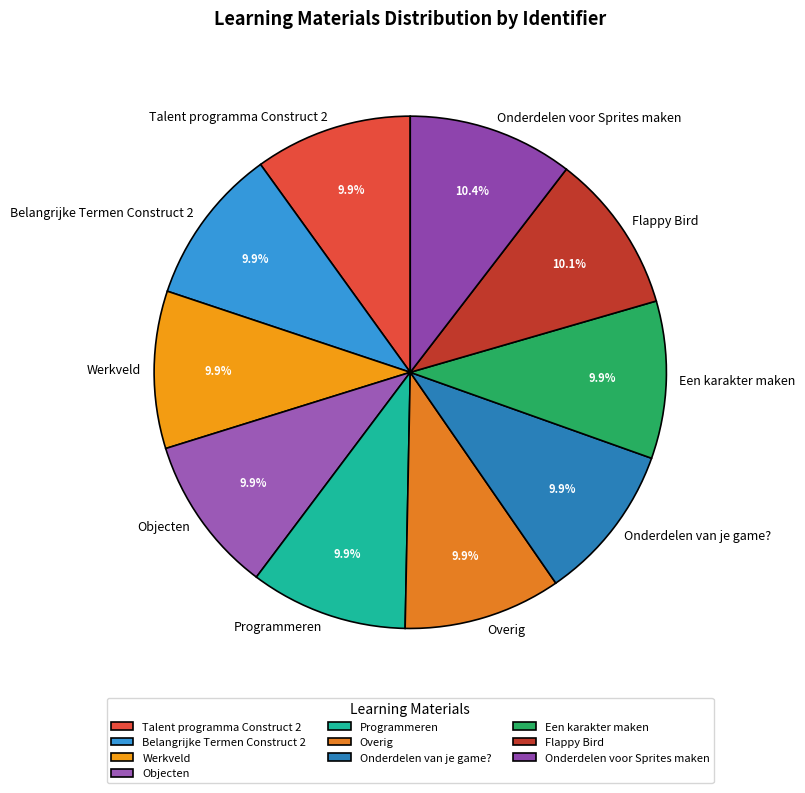

How many segments does this pie chart have?

10